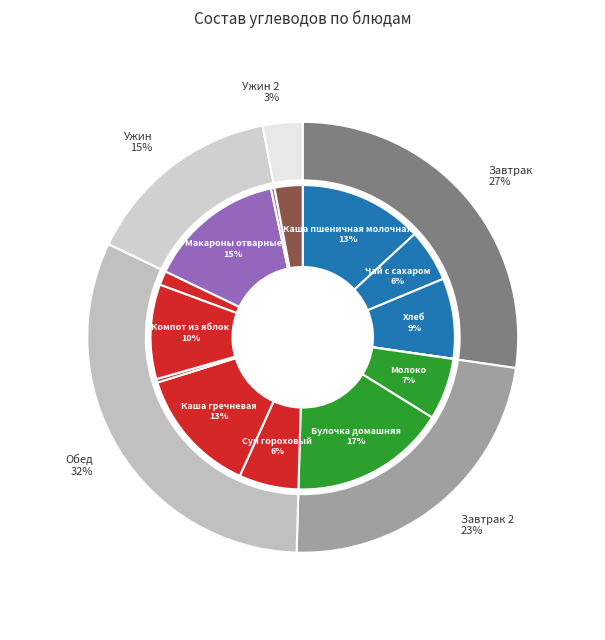

How much of the chart is everything except Булочка домашняя?

83.4%